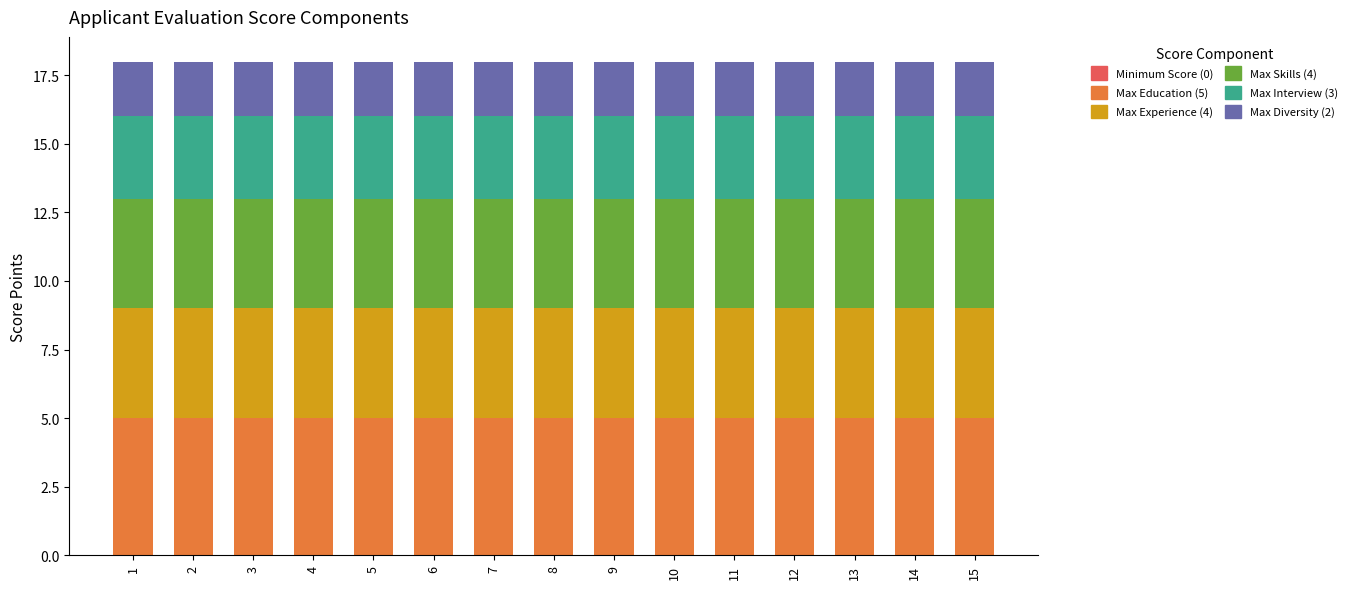

The Max Education (5) series shows 5 at 12. True or false?

True